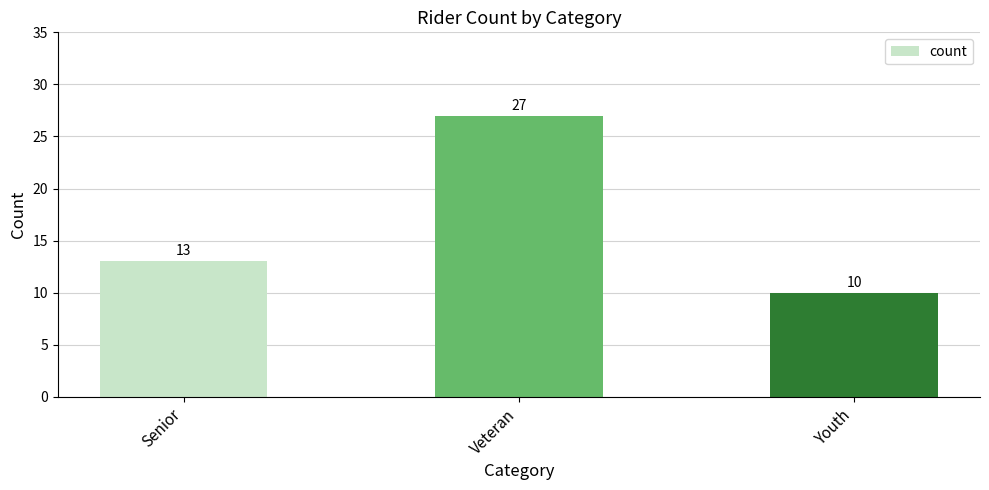

What is the greatest value displayed?

27